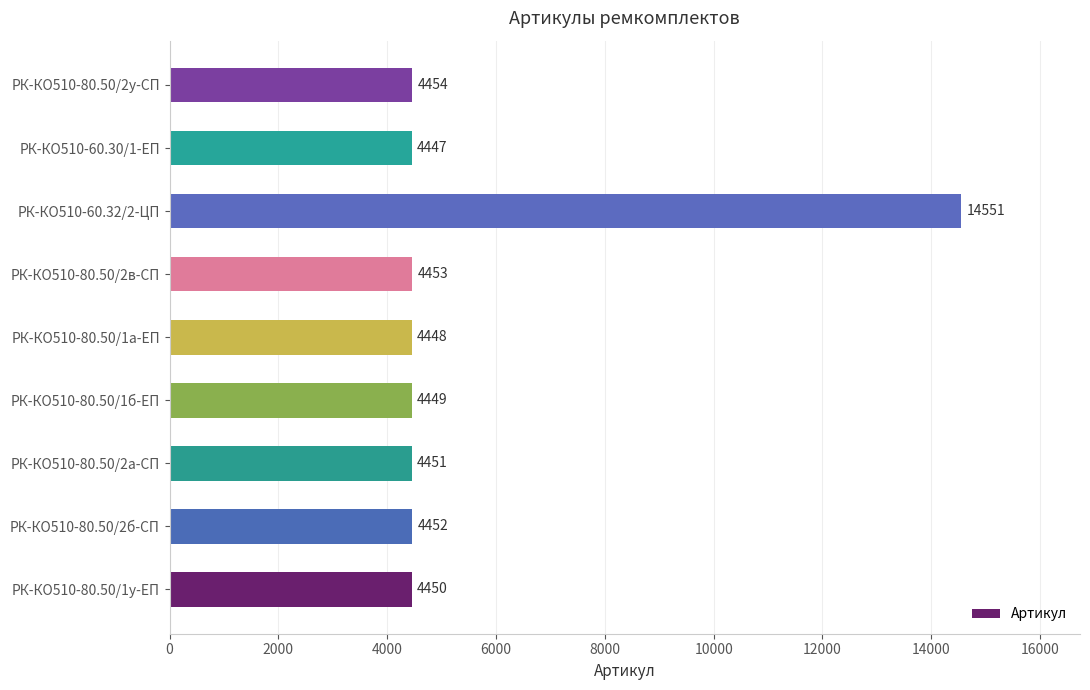

Are the bars grouped side by side (vs. stacked)?

No